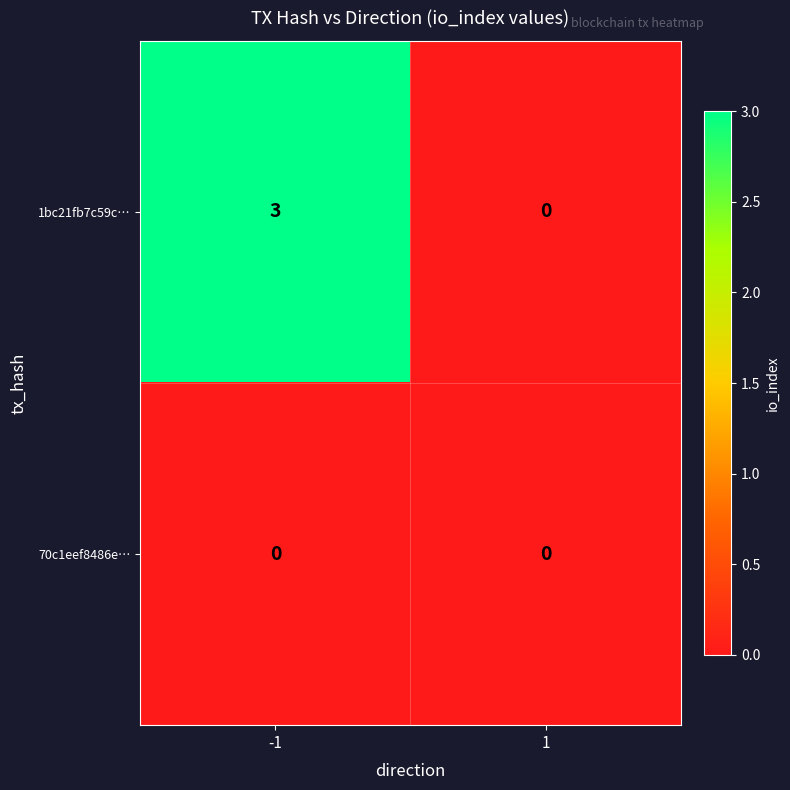

How many data points does each series have?

2